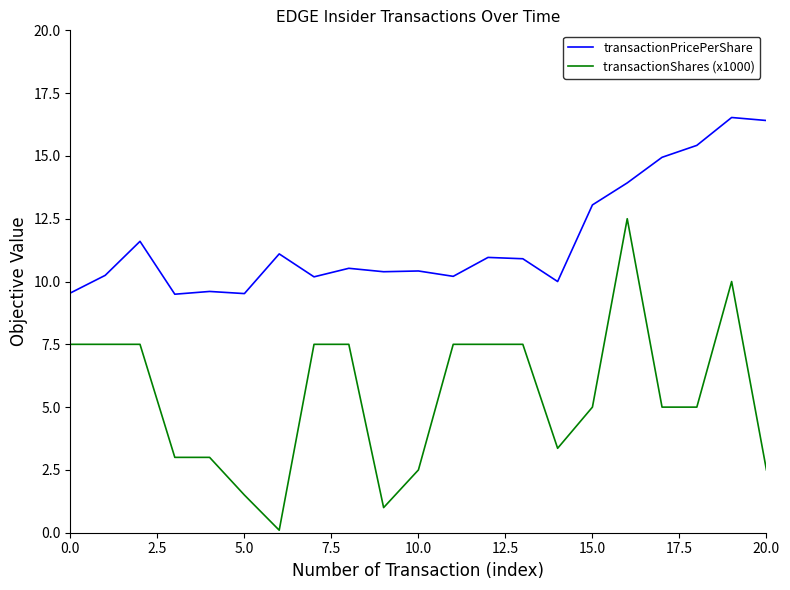

What are all the series names shown in the legend?

transactionPricePerShare, transactionShares (x1000)